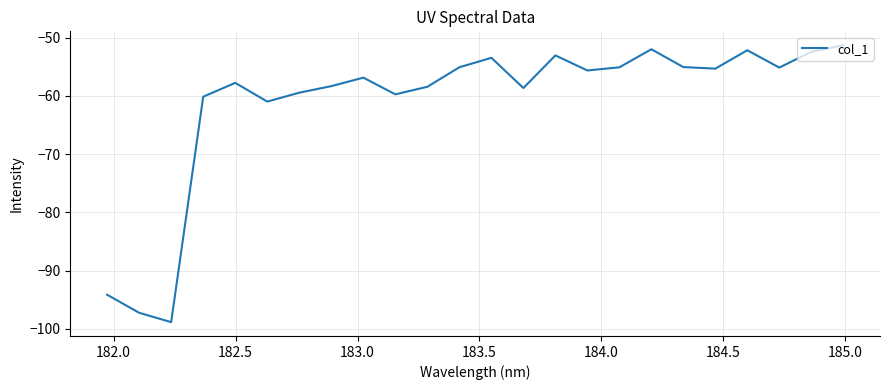

What is the sum of all values?

-1466.1